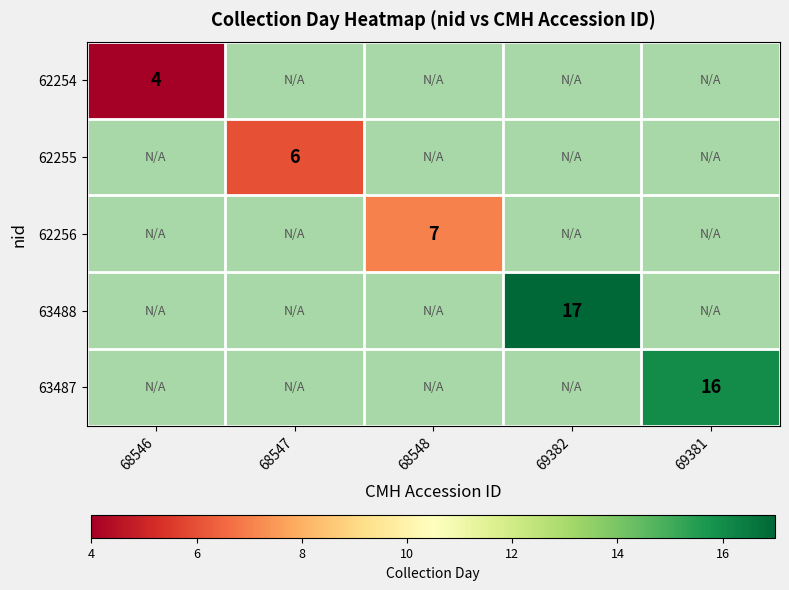

Is it true that 62255 equals 6 at 68547?

True